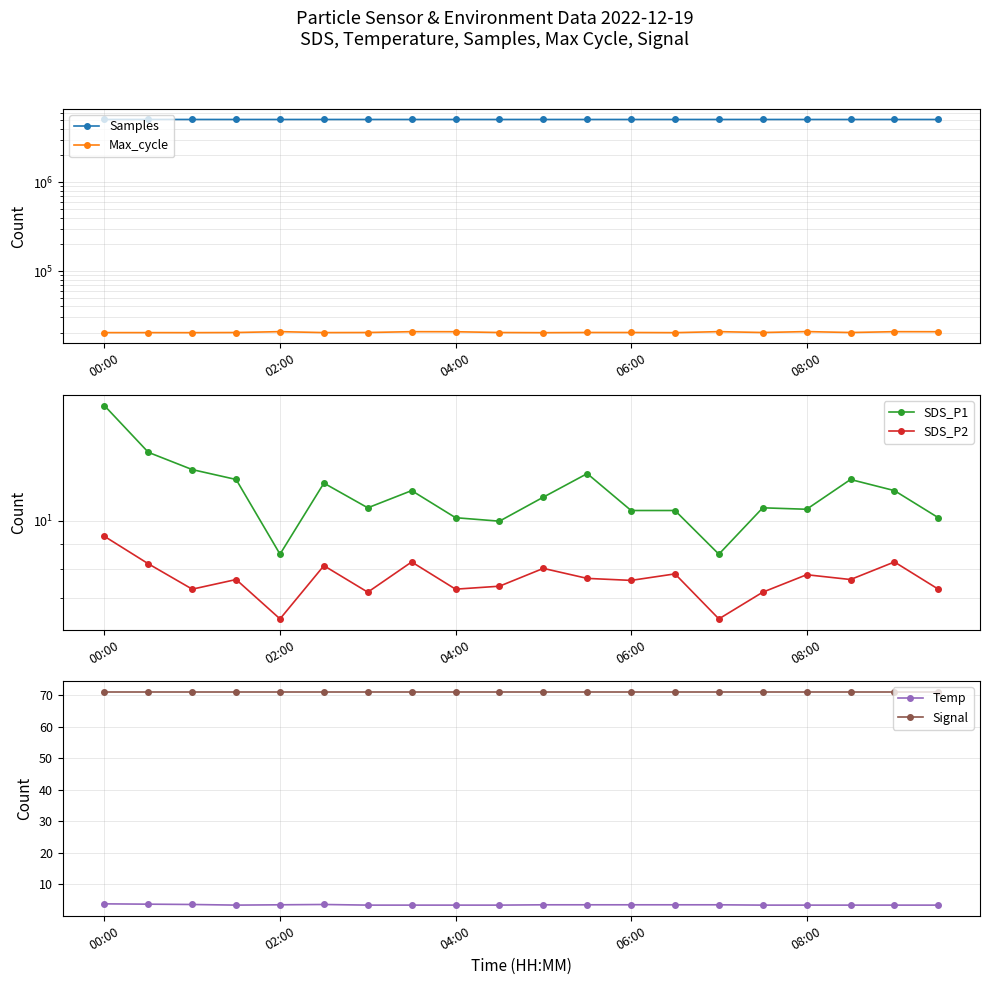

True or false: Temp and SDS_P2 cross at least once.

False